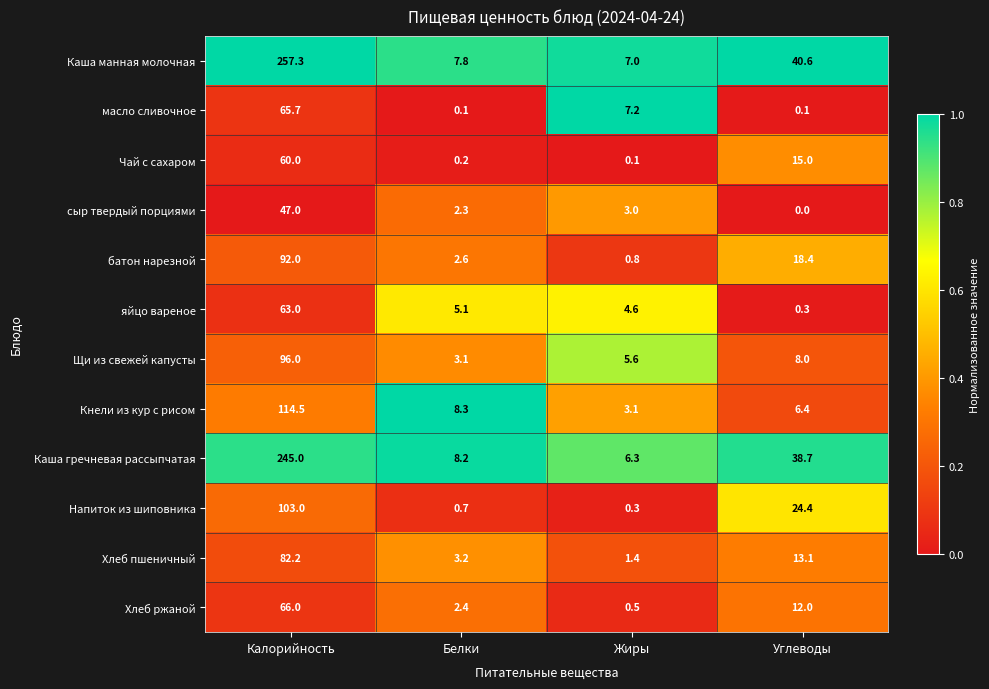

What is the difference between the maximum and minimum values in the Чай с сахаром series?

59.9